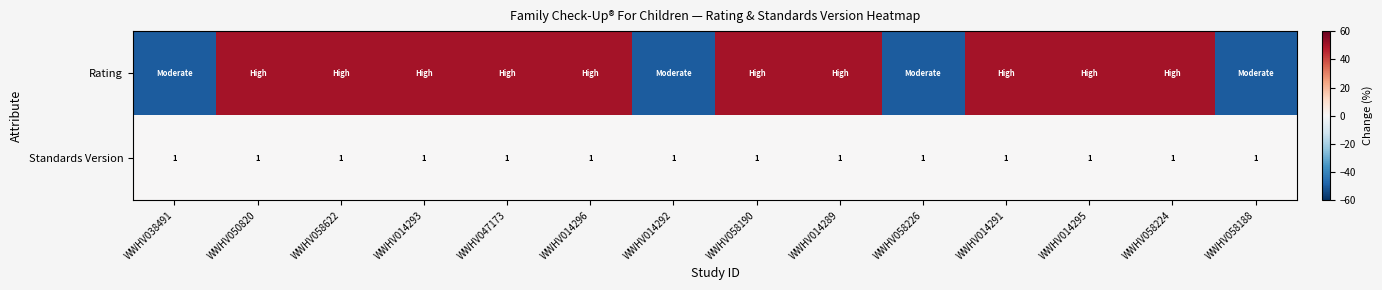

Is it true that Standards Version equals 0 at WWHV047173?

False